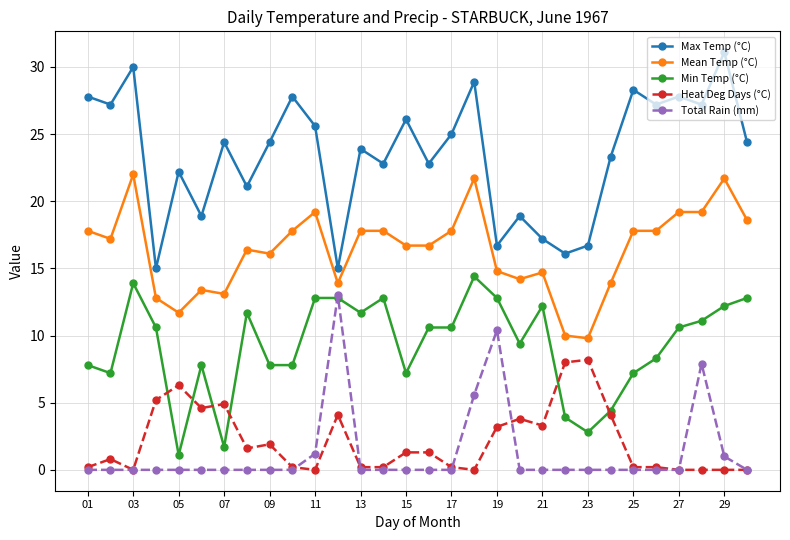

What is the value of the Min Temp (°C) point at the 6th from the left?

7.8